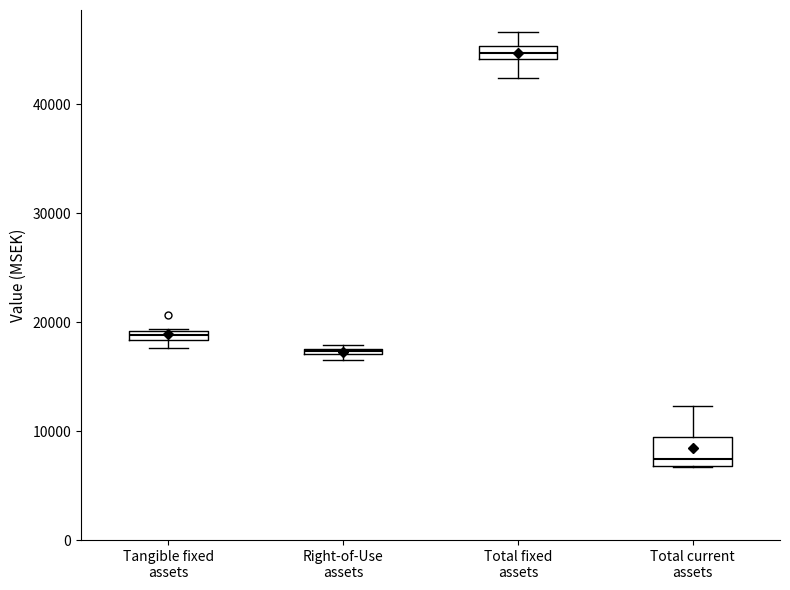

Which box is the tallest, from its lower edge to its upper edge?

Total current assets